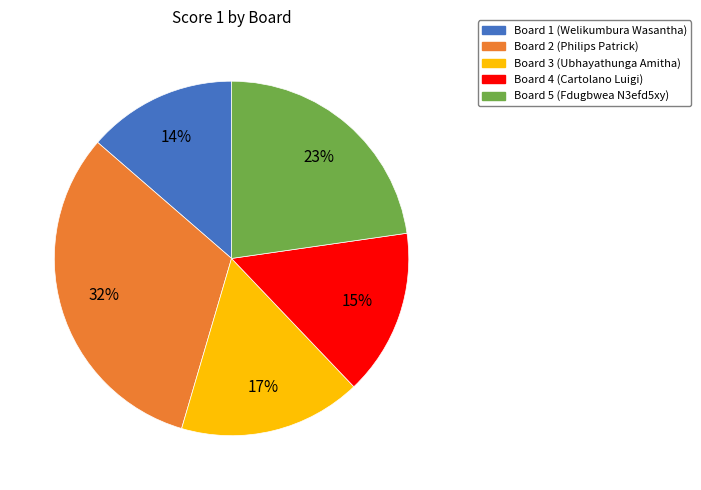

To the nearest percent, what is the difference between the largest and smallest slice percentages?

18%